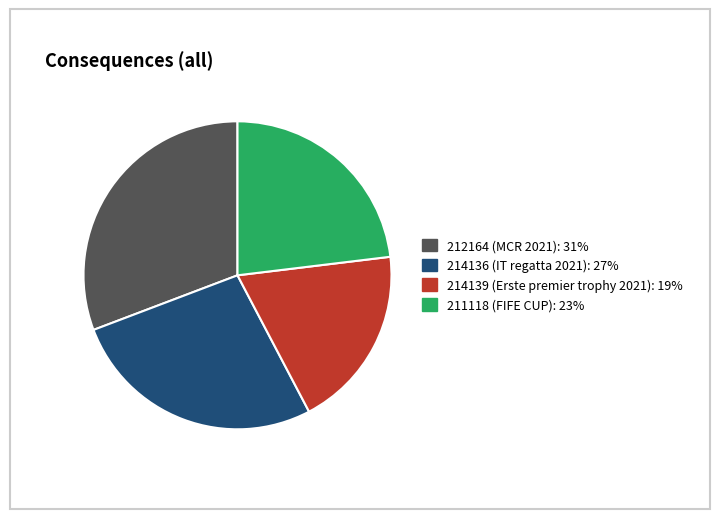

Is there any slice that represents more than half of the pie?

No